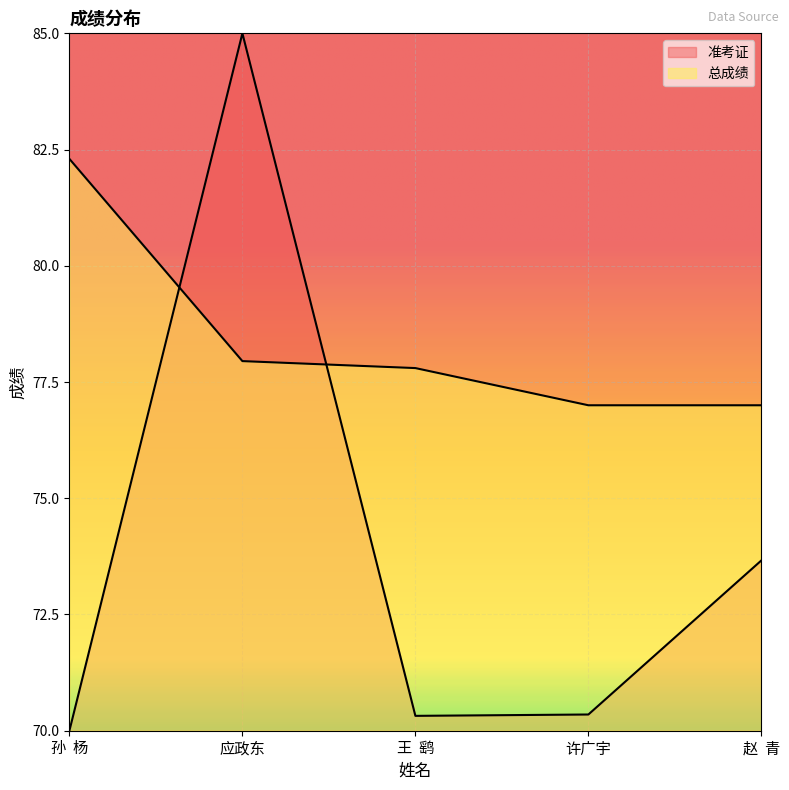

What is the sum of the 总成绩 values at 许广宇 and 赵  青?

154.0